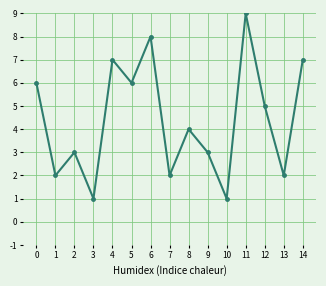

What is the approximate value at 11?

9